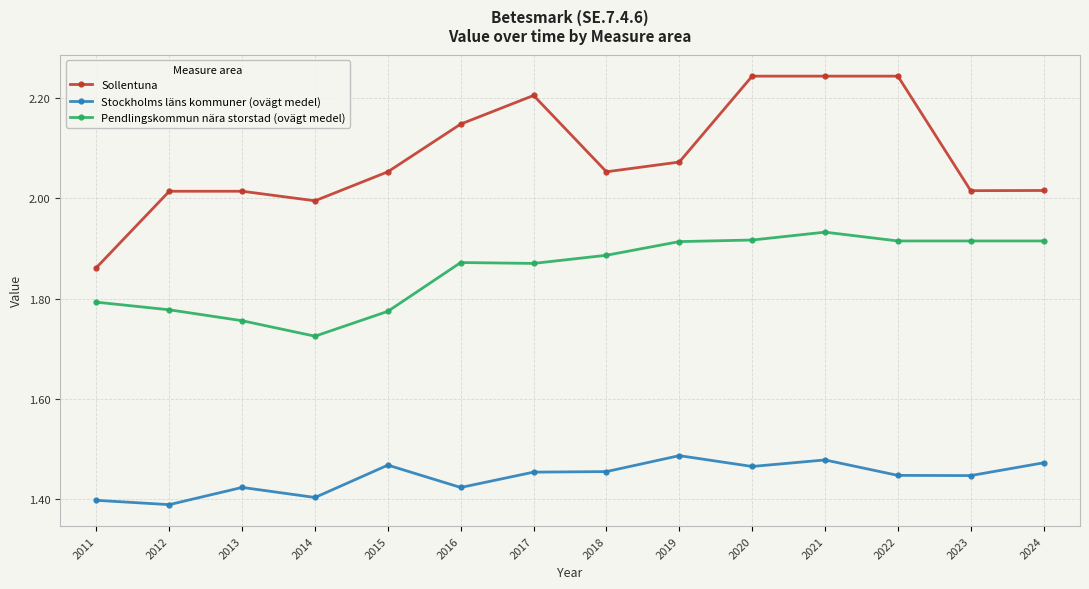

True or false: Pendlingskommun nära storstad (ovägt medel) and Sollentuna intersect in this chart.

False